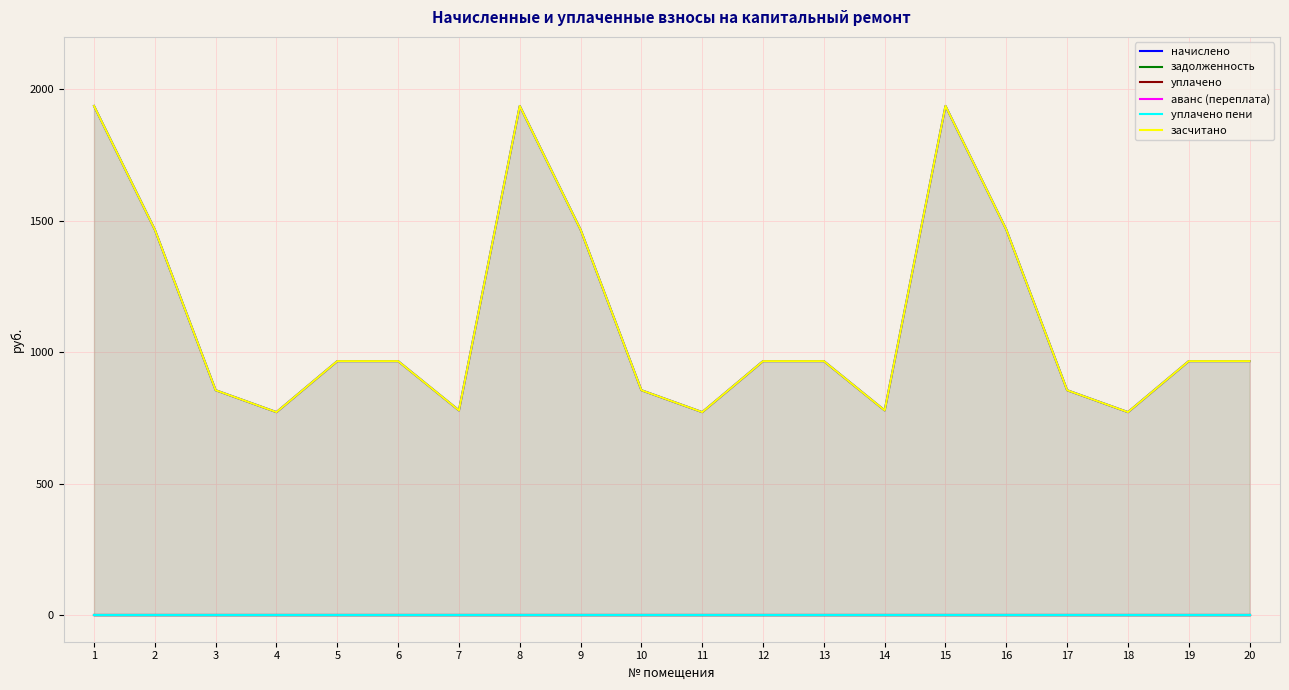

How many interior local valleys does the начислено series have?

5